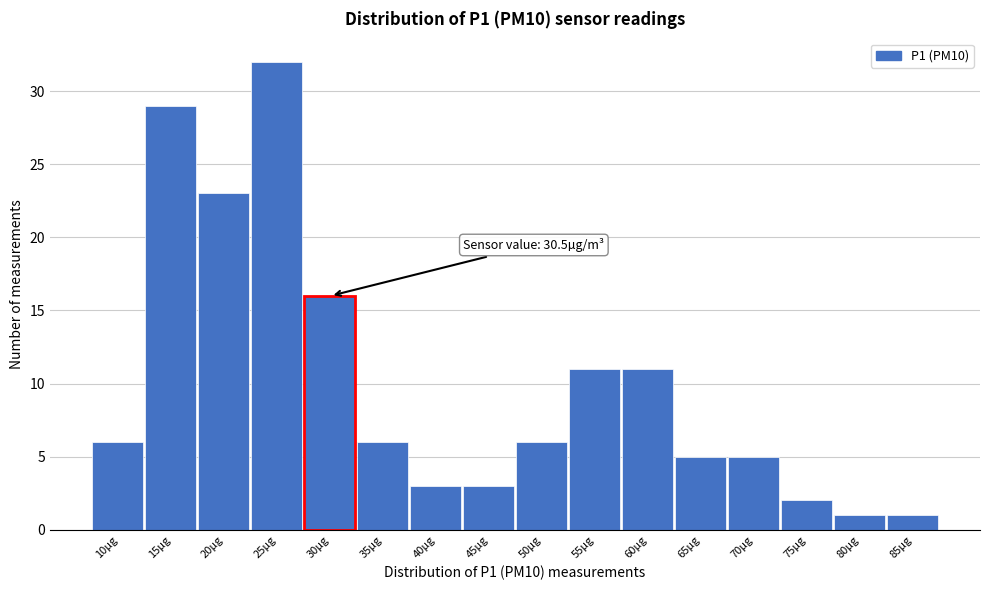

Reading left to right, list all the values displayed in this chart.

6	29	23	32	16	6	3	3	6	11	11	5	5	2	1	1